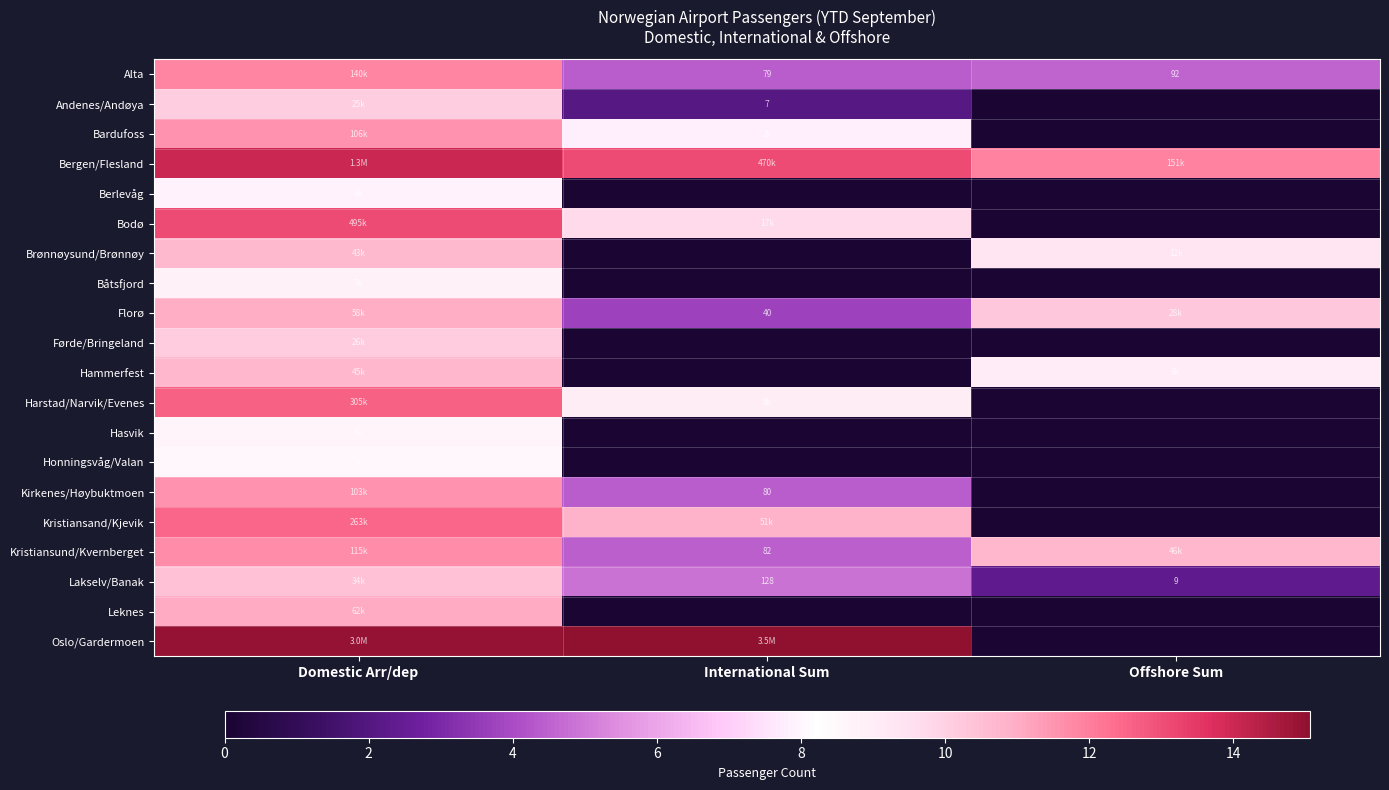

What is the spread (max minus min) of values at Domestic Arr/dep?

7.0